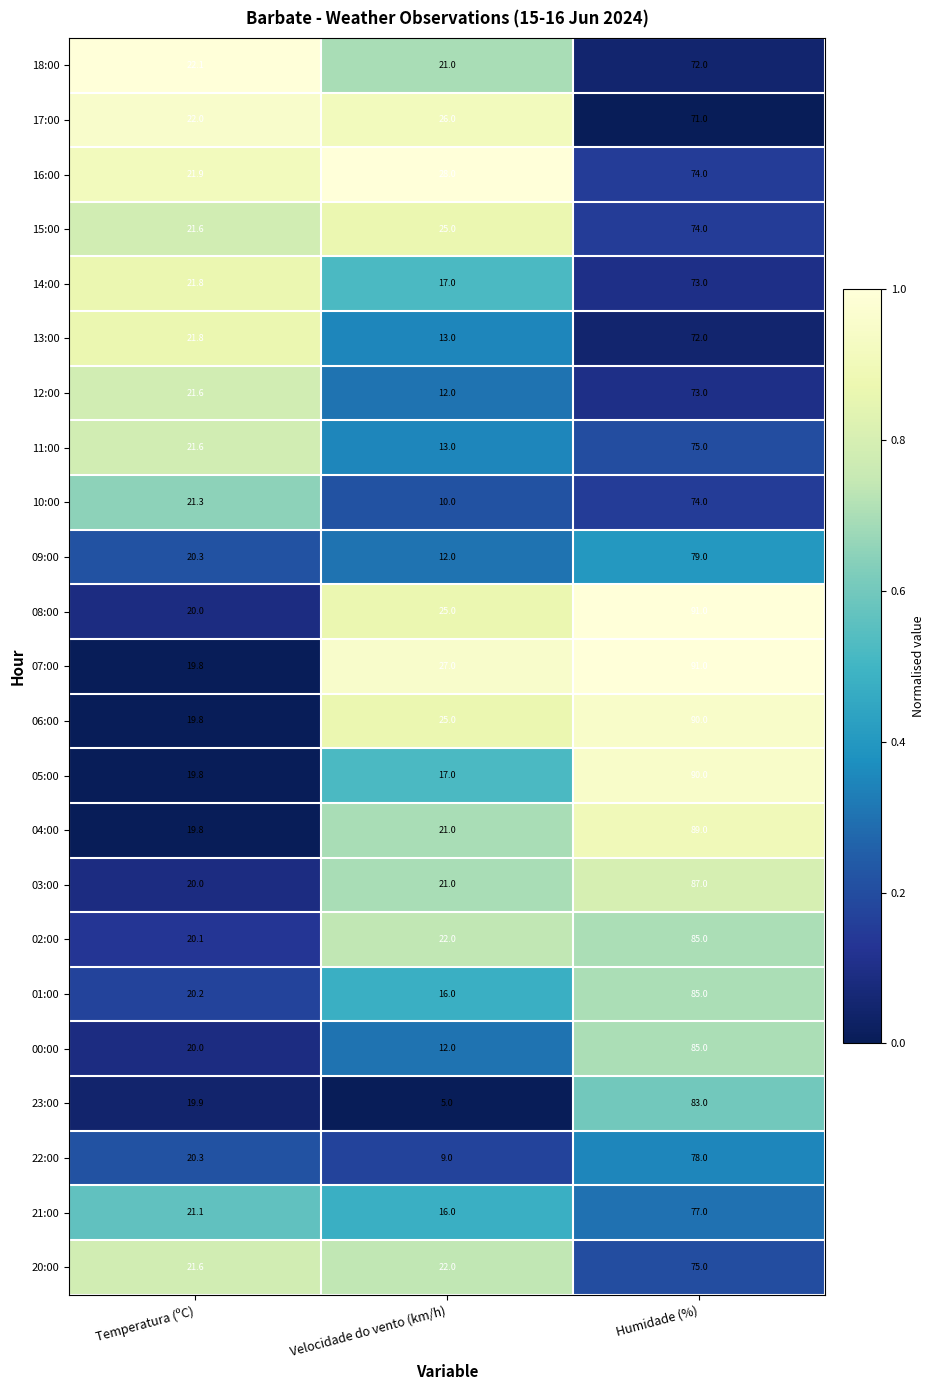

Read the 20:00 value at Humidade (%).

75.0